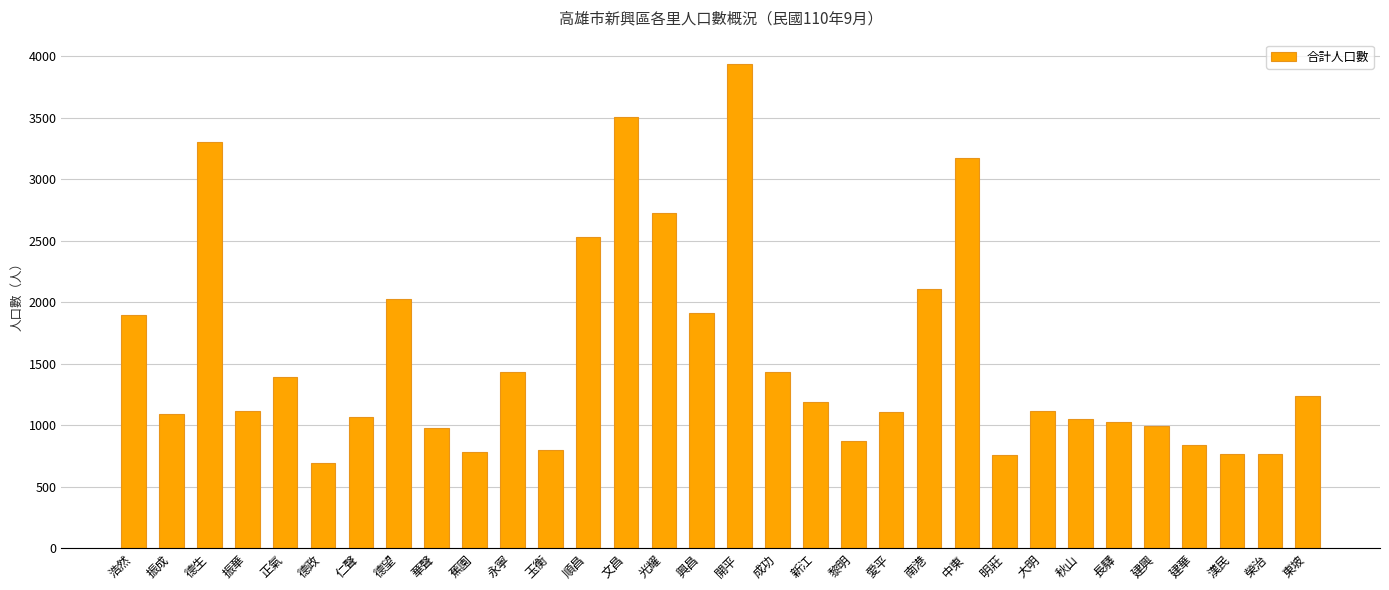

What is the sum of the values at 順昌 and 浩然?

4428